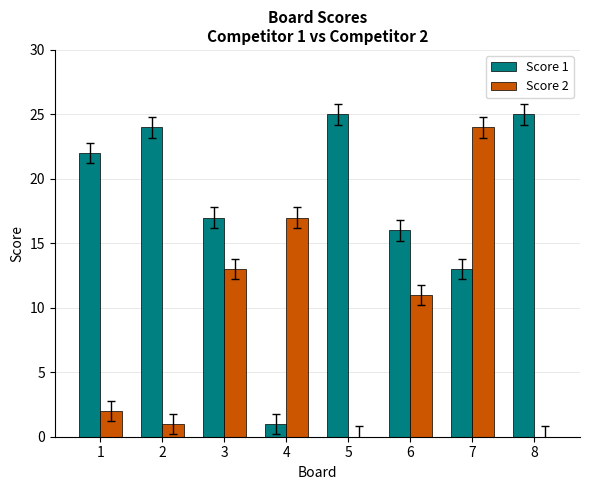

What are all the series names shown in the legend?

Score 1, Score 2